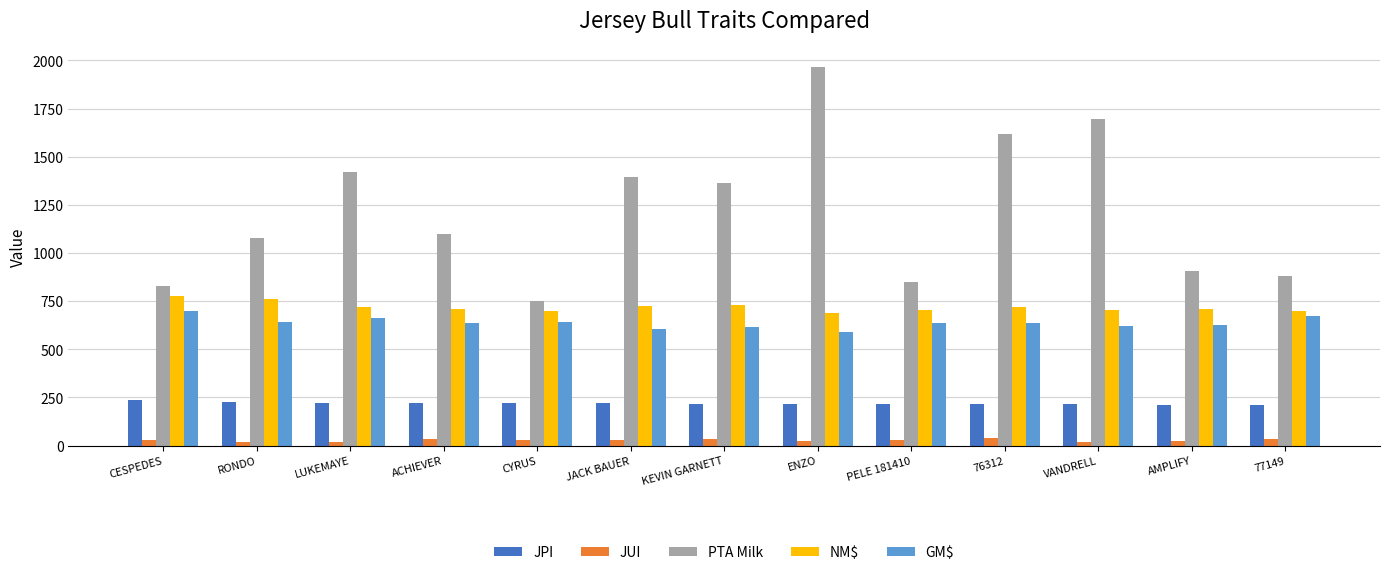

Which category has the highest value in the GM$ series?

CESPEDES